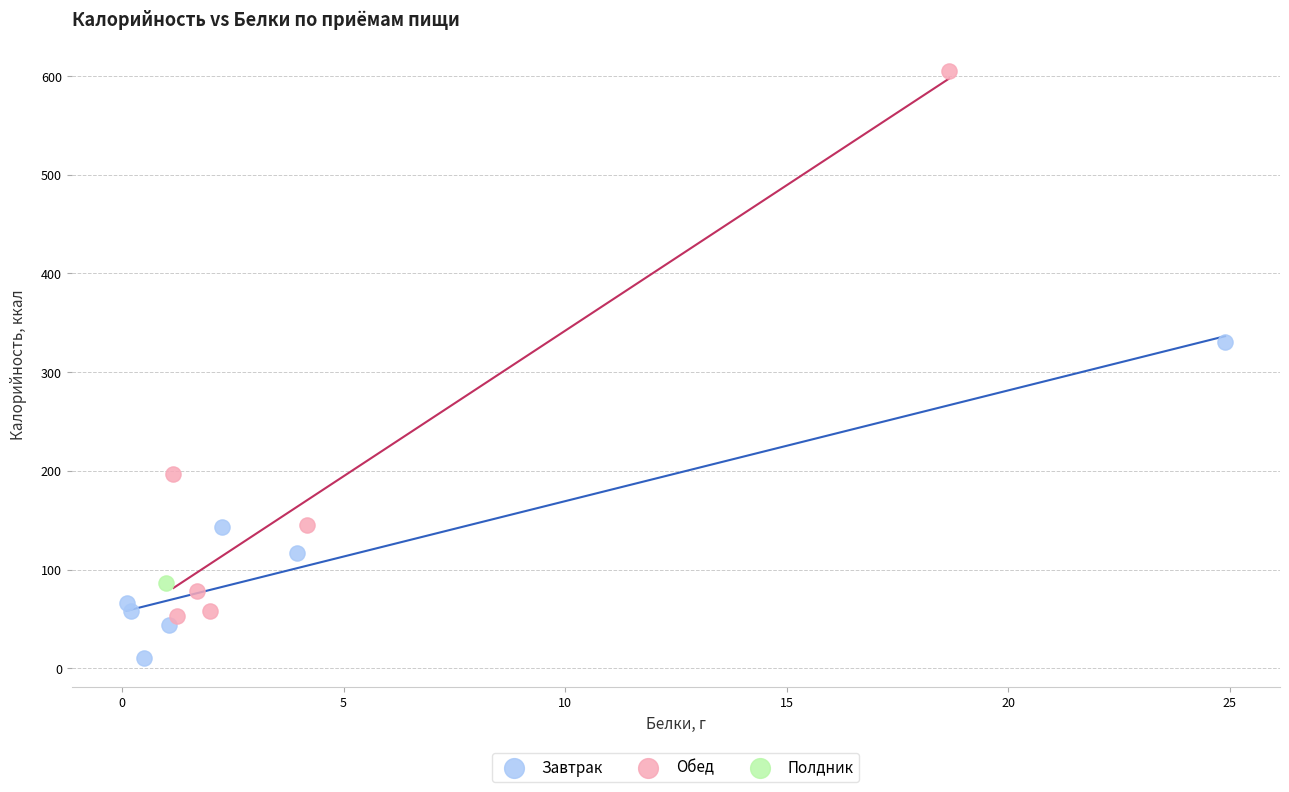

Which series reaches the maximum Y coordinate?

Обед